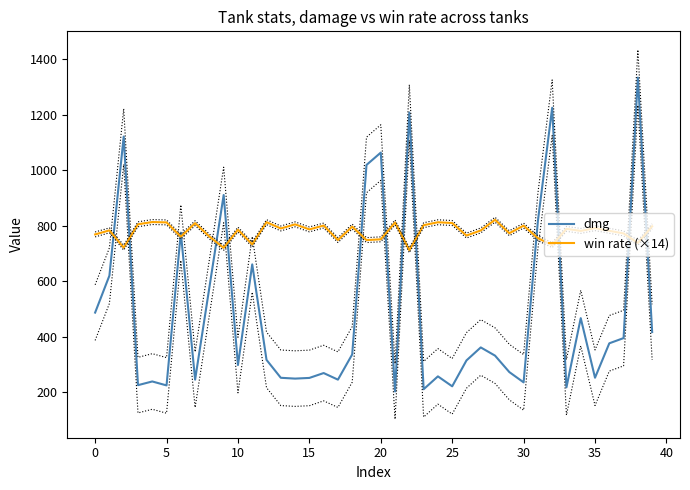

What is the difference between the highest and lowest values at 37?

377.2